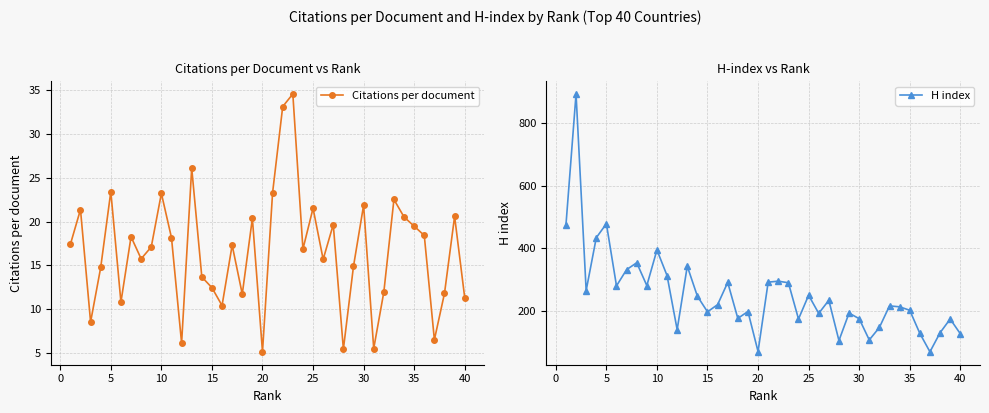

True or false: Citations per document and H index cross at least once.

False